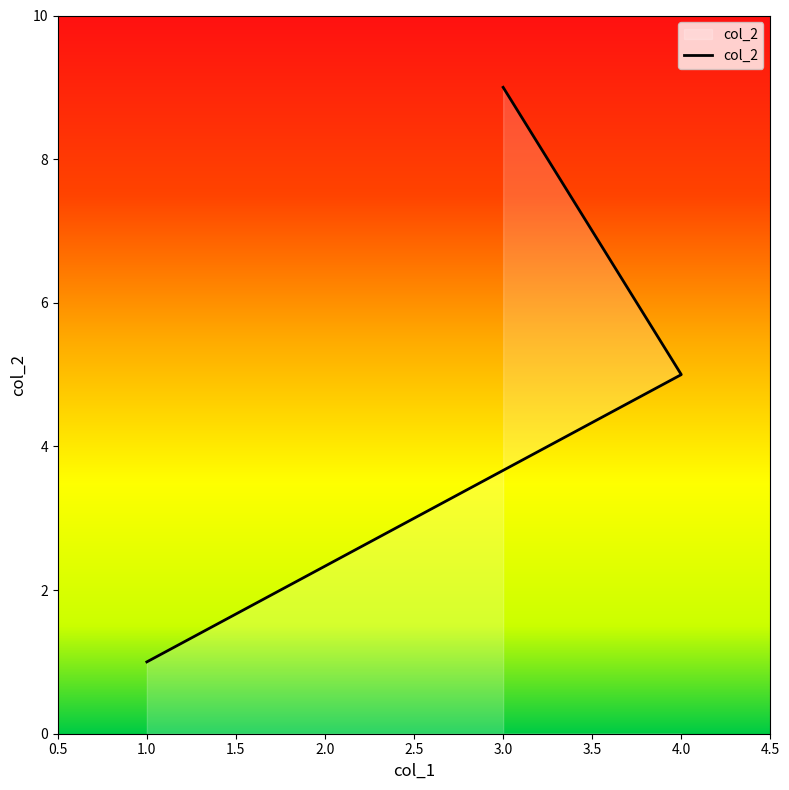

The chart shows a value of 14 at 3. True or false?

False